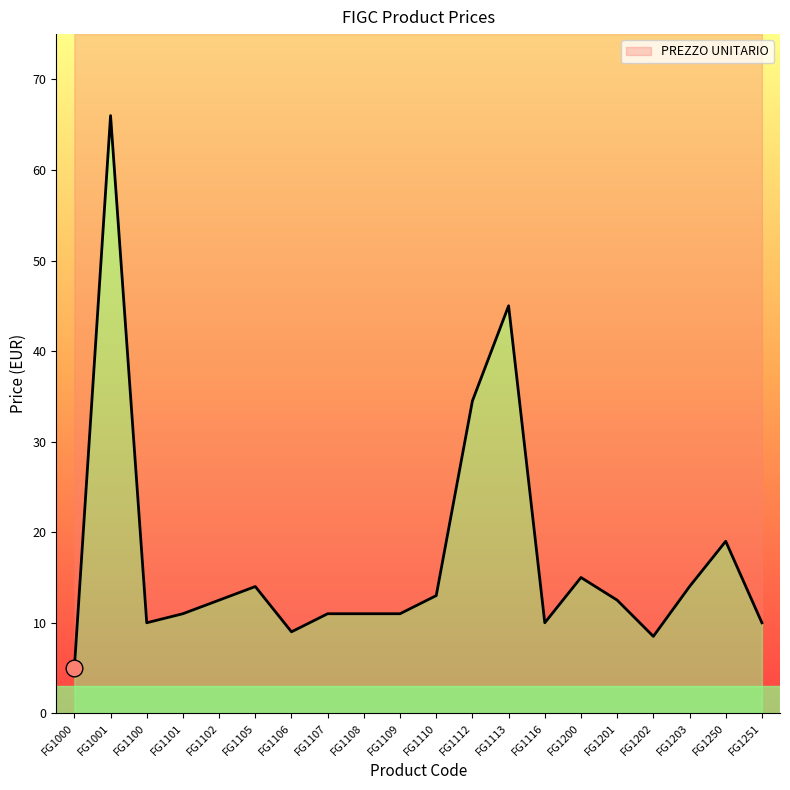

Rank the categories by value from highest to lowest.

FG1001, FG1113, FG1112, FG1250, FG1200, FG1105, FG1203, FG1110, FG1102, FG1201, FG1101, FG1107, FG1108, FG1109, FG1100, FG1116, FG1251, FG1106, FG1202, FG1000